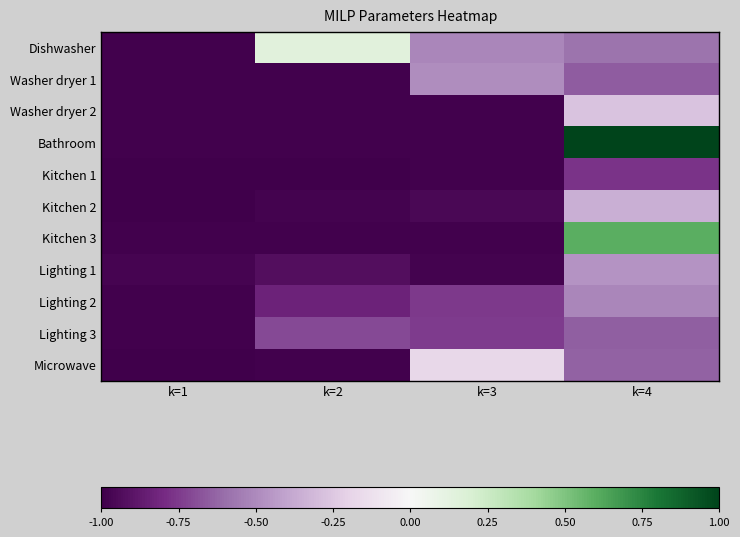

What is the spread (max minus min) of values at k=3?

0.8